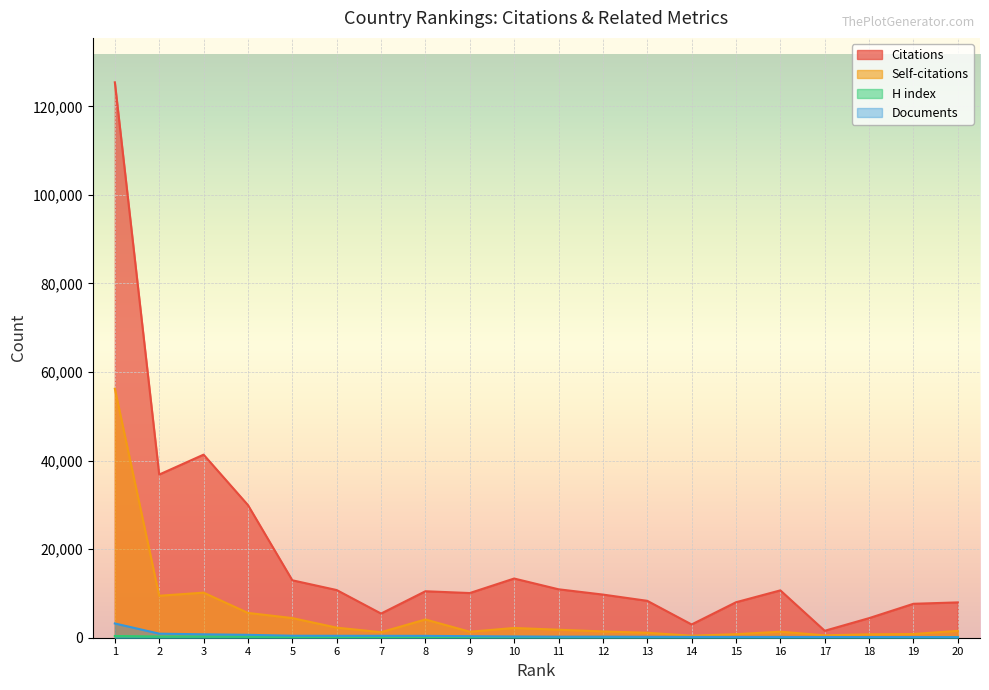

What is the sum of all Citations values?

369104